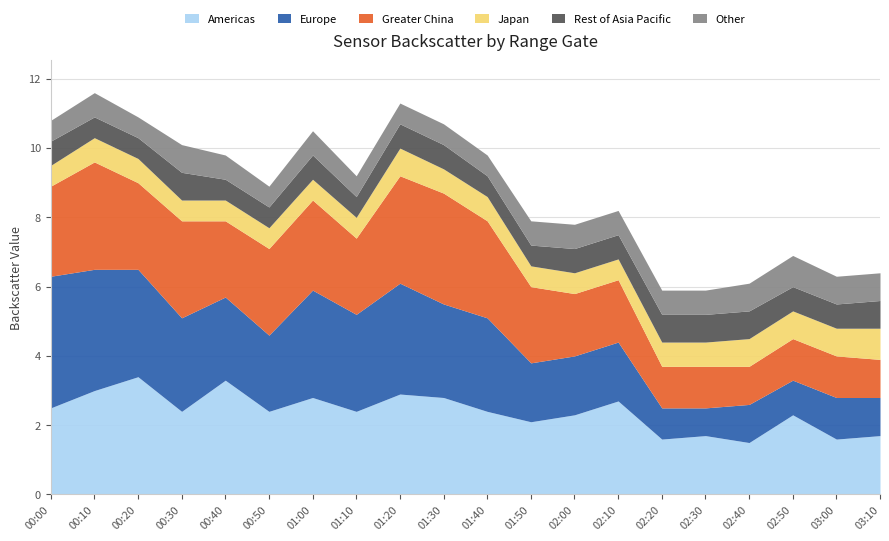

At which category is the sum across all series the highest?

00:10